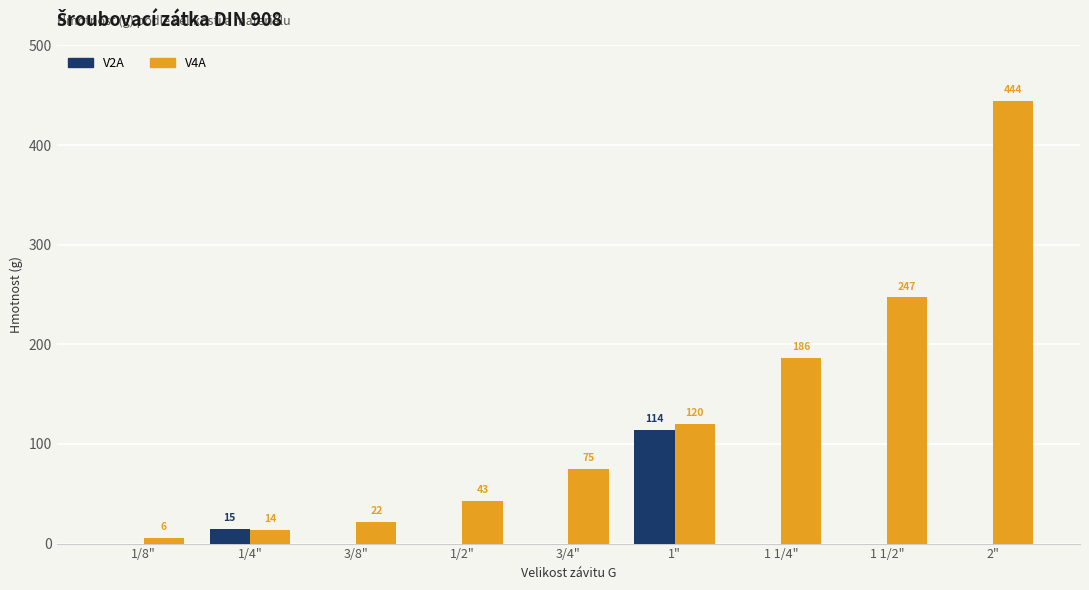

Which series has the largest range (max minus min)?

V4A